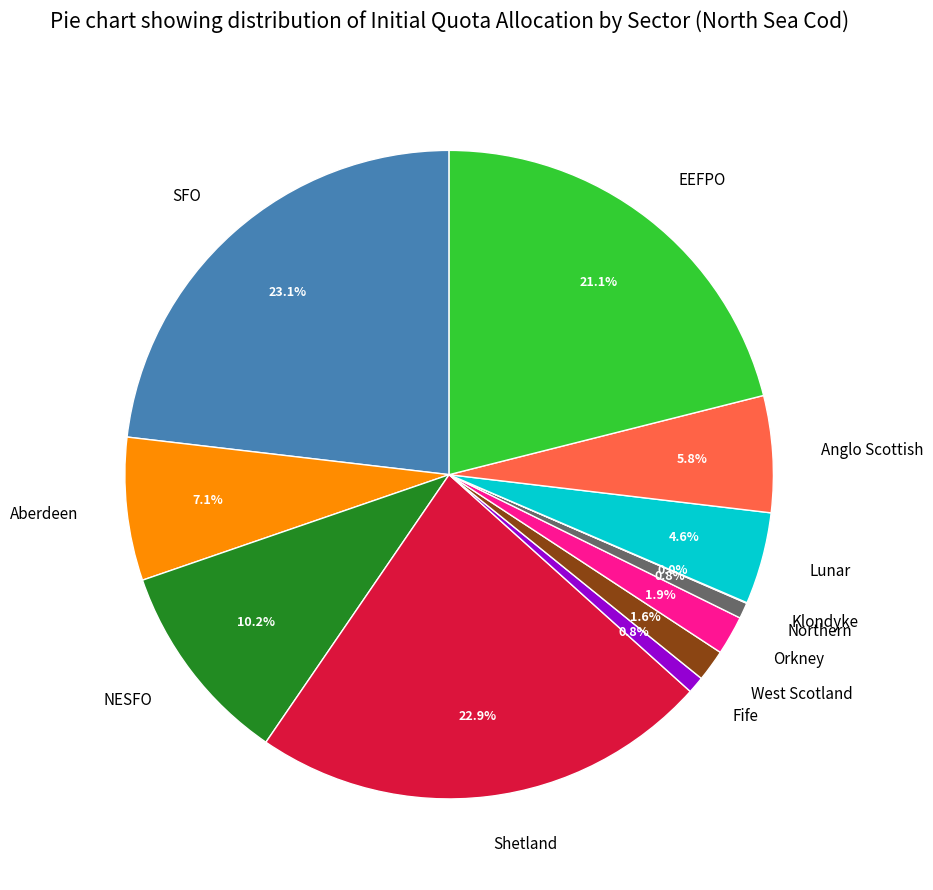

Do Lunar and EEFPO together represent more than half of the pie?

No